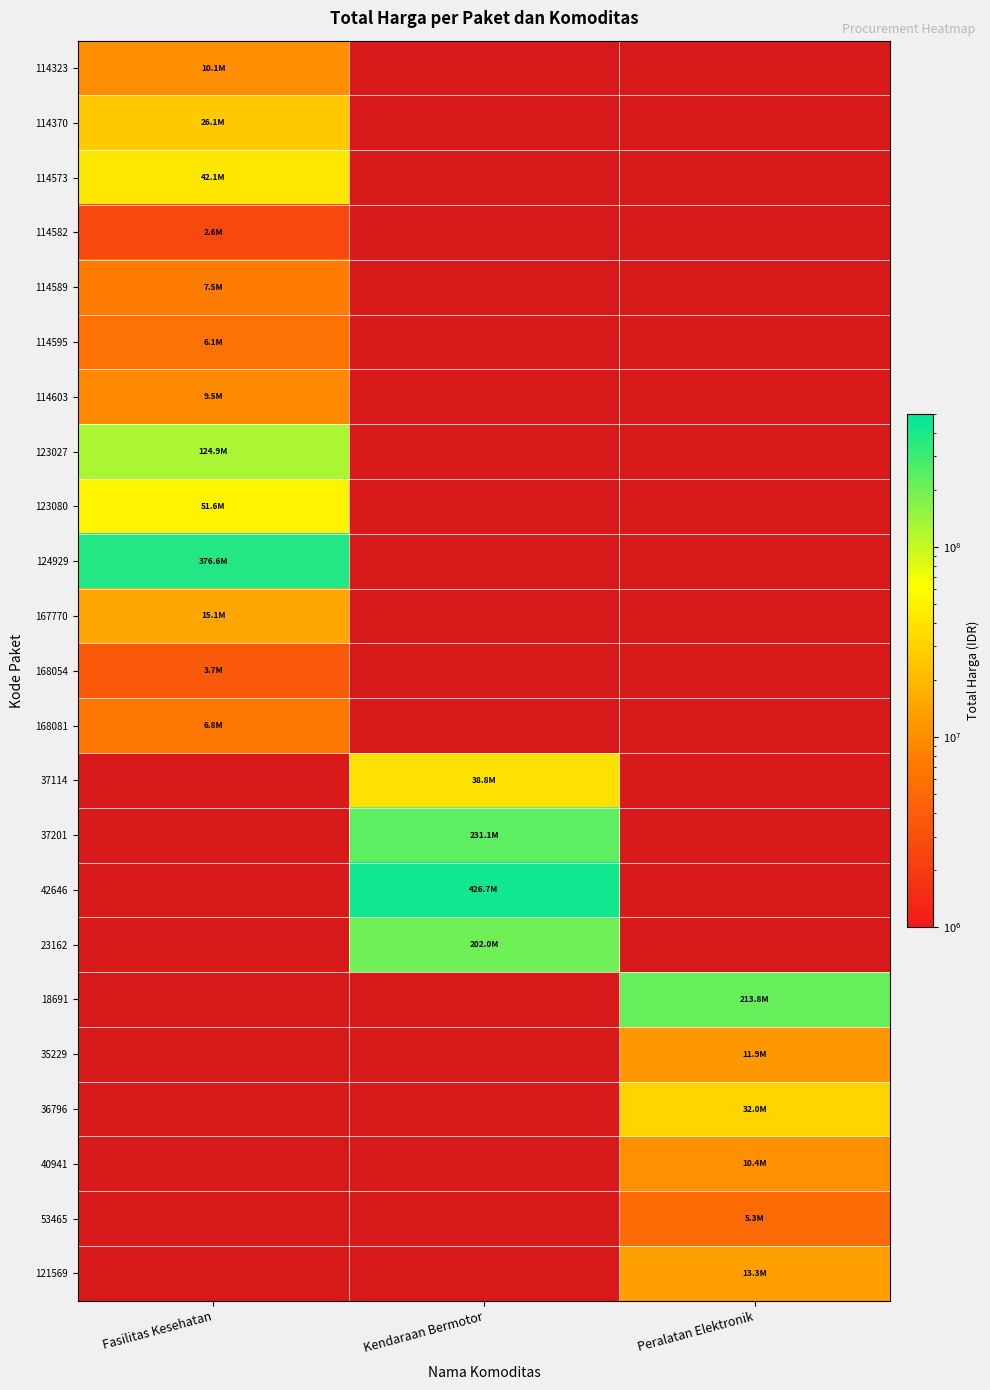

What is the spread (max minus min) of values at Fasilitas Kesehatan?

373995740.0